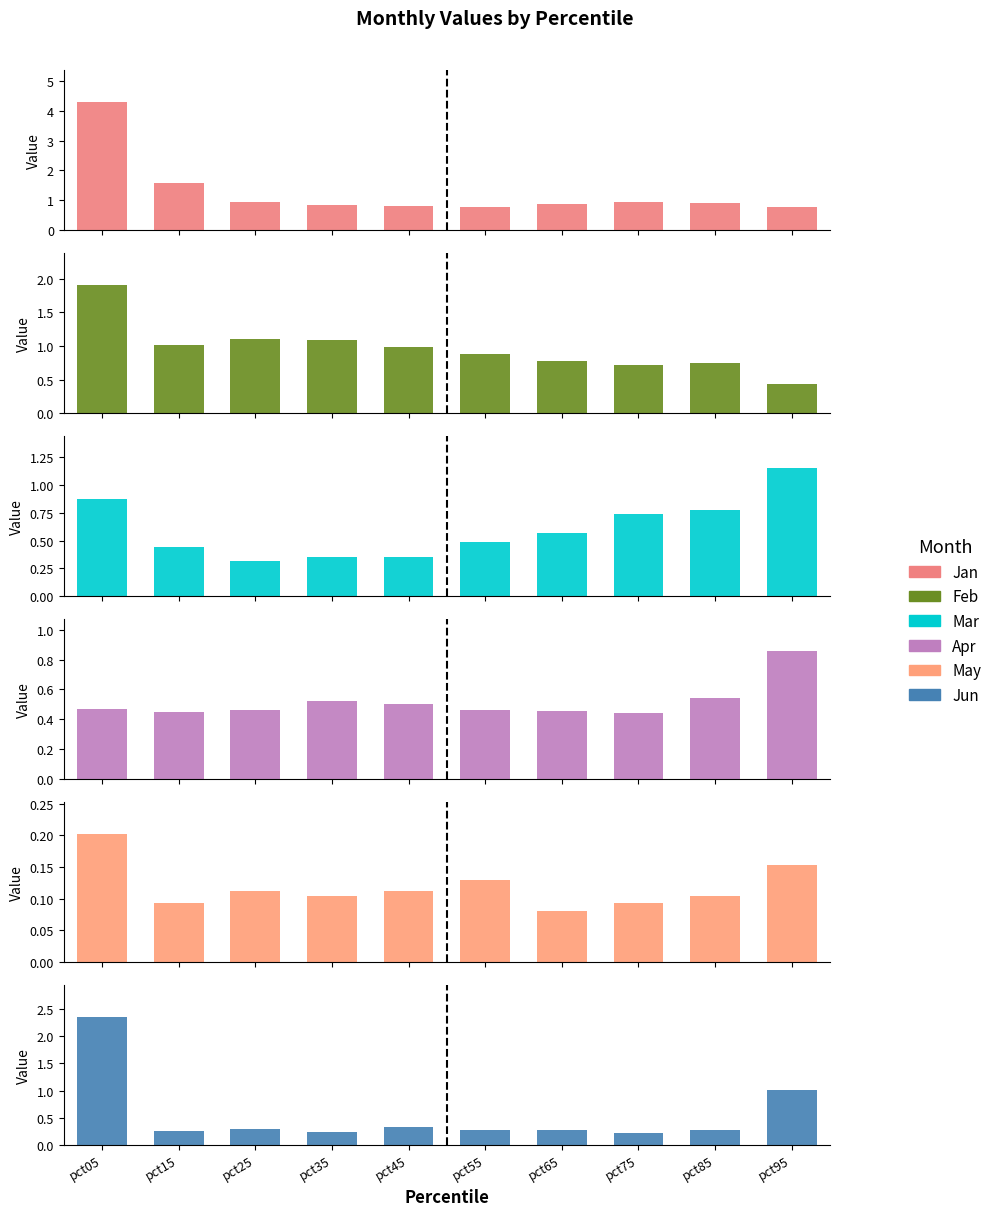

What is the value of the Apr bar at the 10th from the left?

0.9